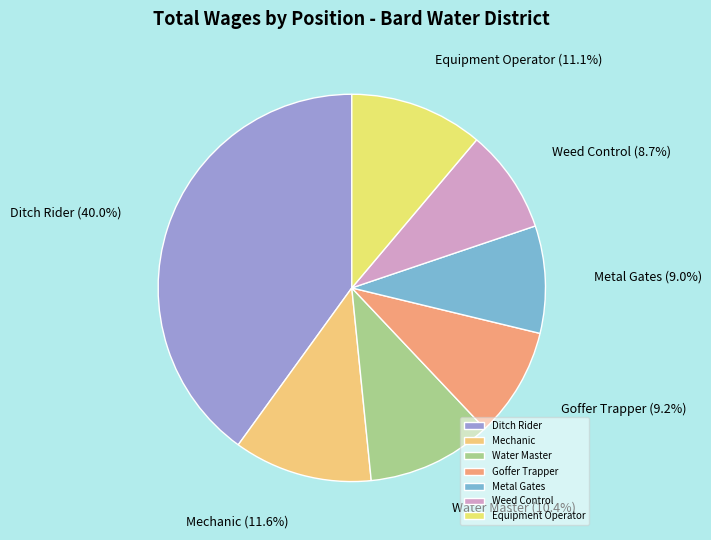

Combined, what portion of the pie is Ditch Rider and Weed Control?

48.7%